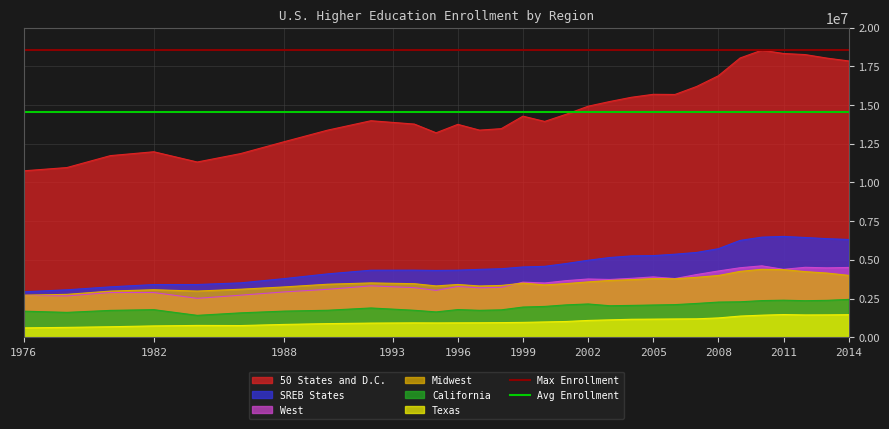

True or false: Texas and Midwest intersect in this chart.

False